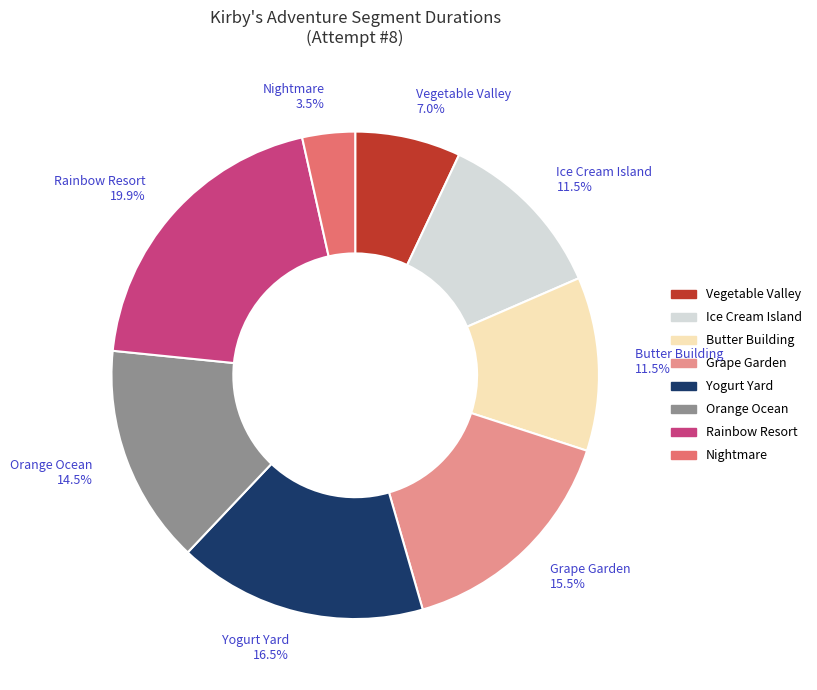

Which category has the smallest portion of the pie?

Nightmare